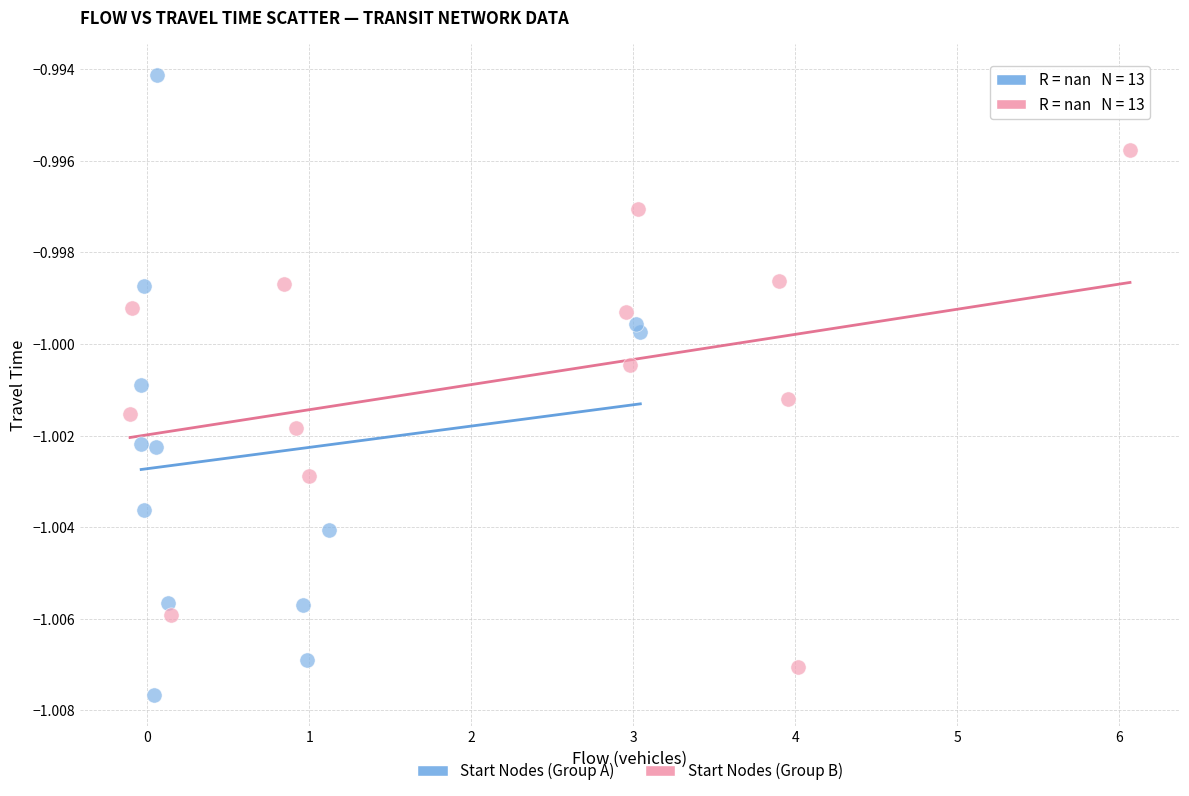

Which series contains the lowest Y value?

Start Nodes (Group A)